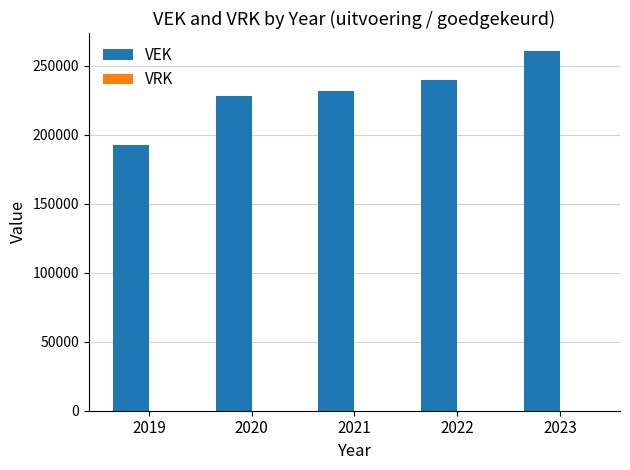

What is the value of the 1st bar from the left?

192195